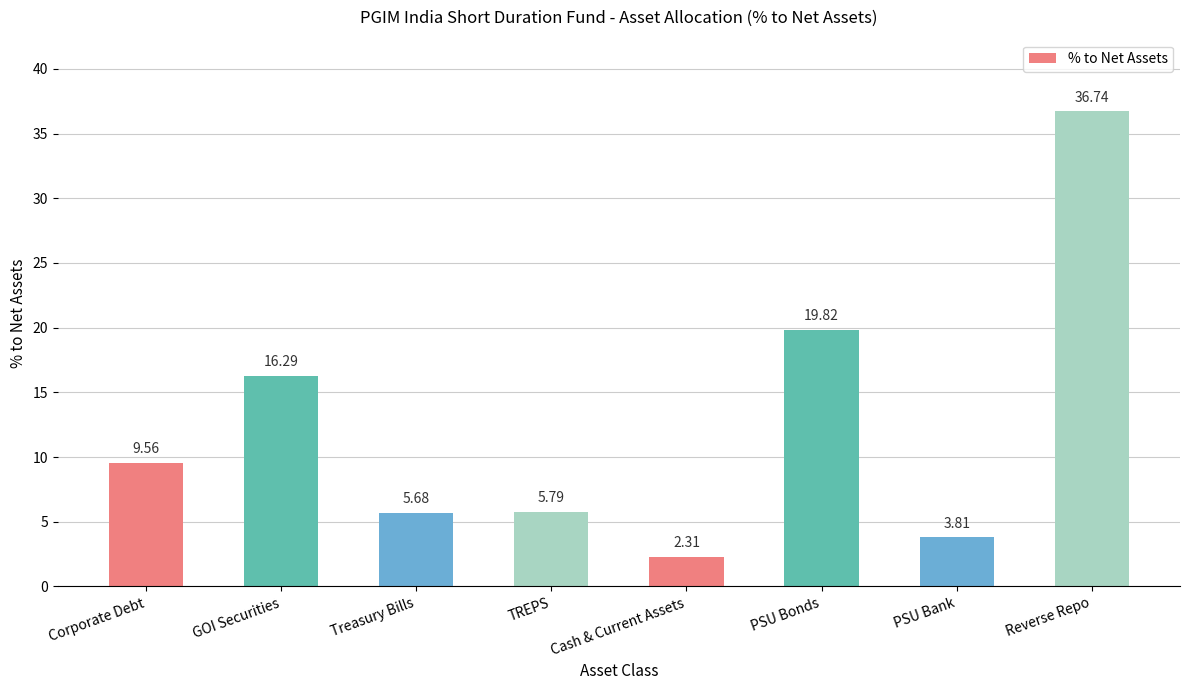

What is the label of the 8th bar from the left?

Reverse Repo